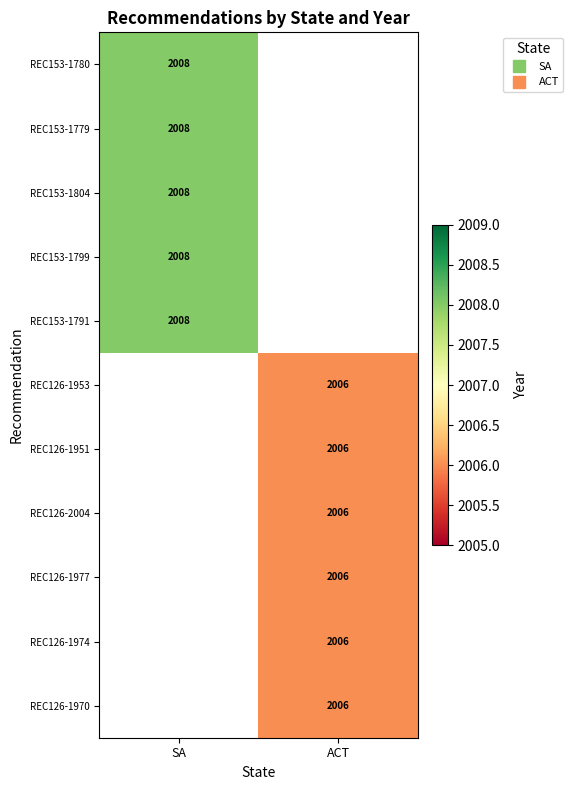

Which has a higher value, ACT or SA?

SA